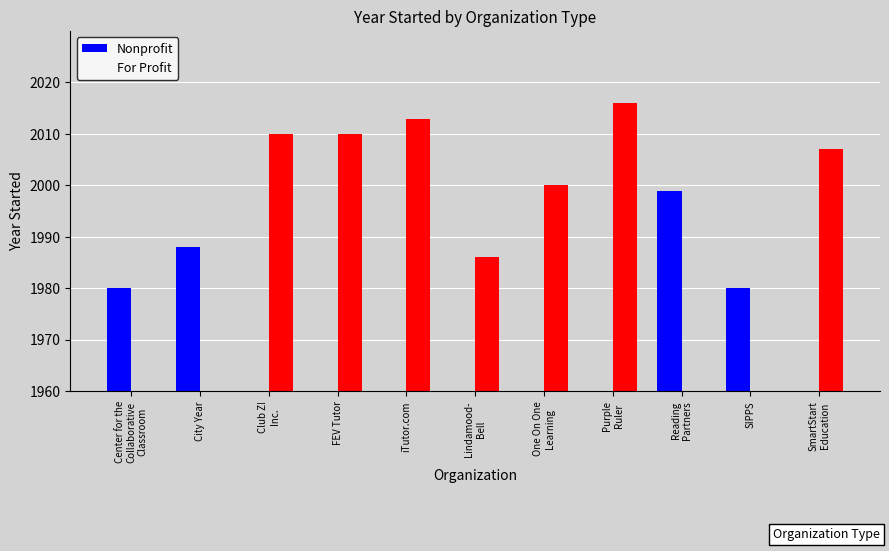

The For Profit series shows 1223 at FEV Tutor. True or false?

False